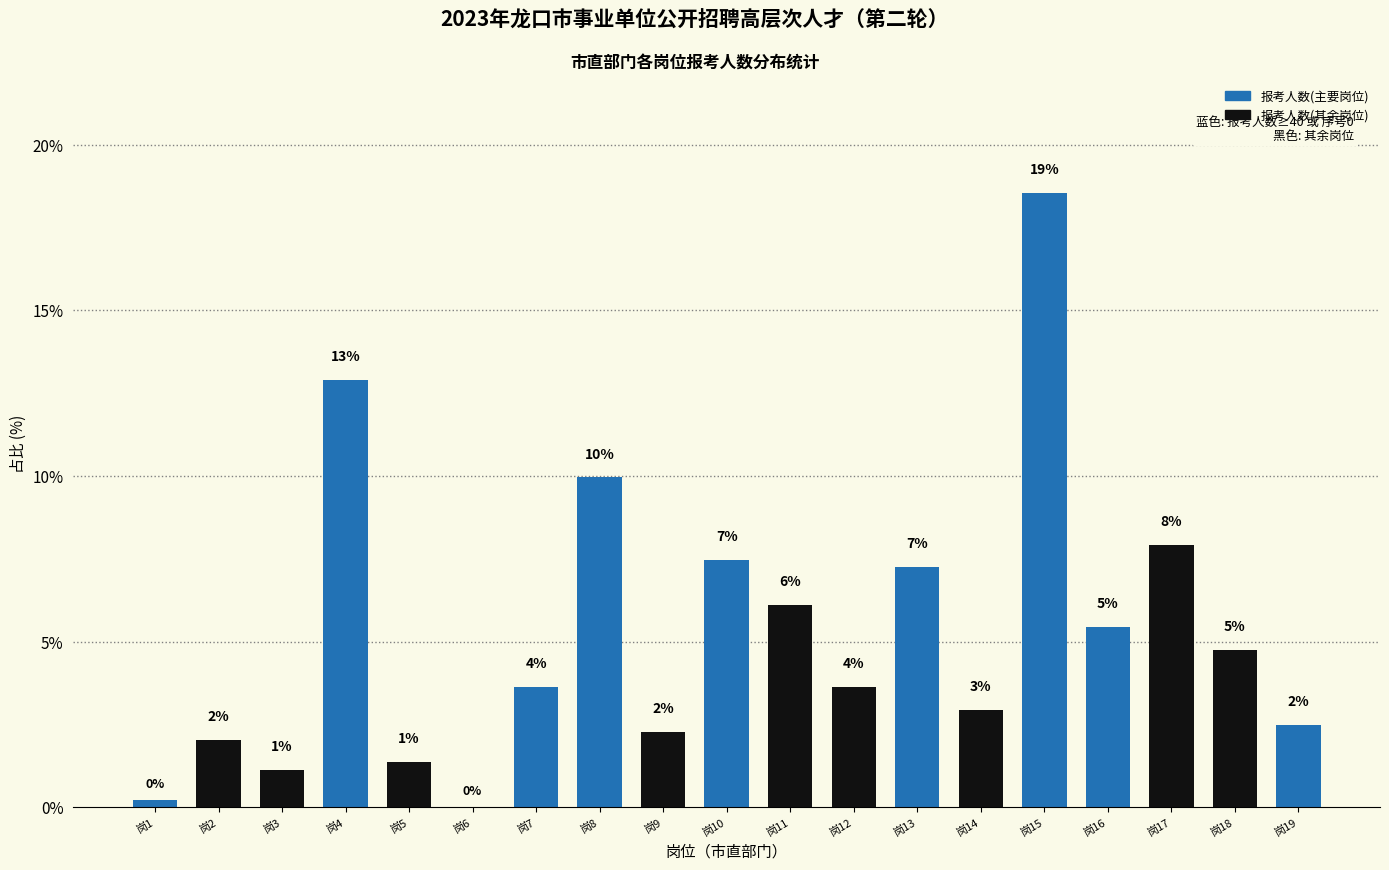

Are the bars horizontal?

No